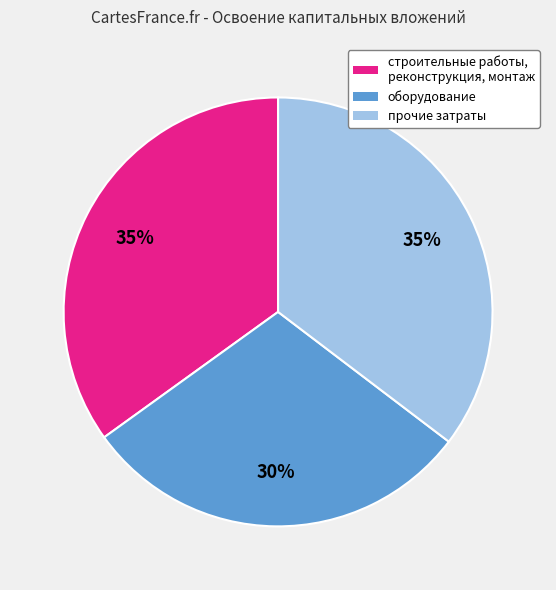

Which category has the smallest portion of the pie?

оборудование